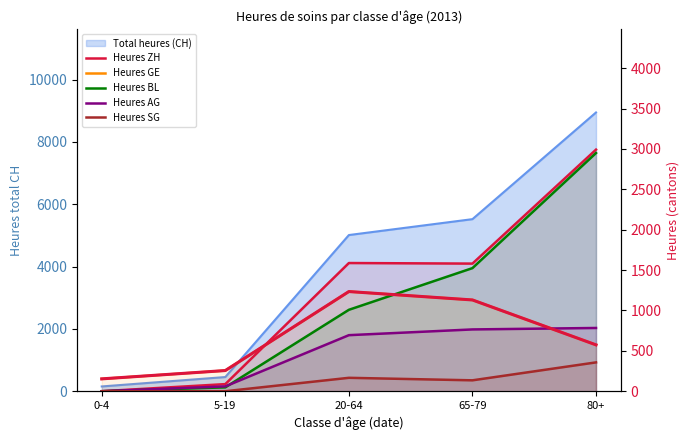

The Heures SG series shows -211 at 0-4. True or false?

False